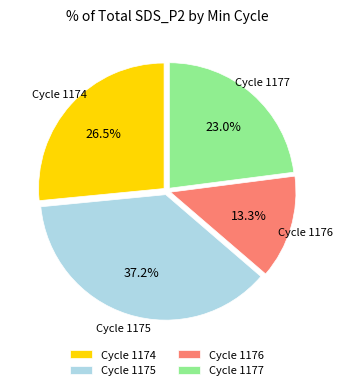

What is the smallest slice in the pie chart?

Cycle 1176